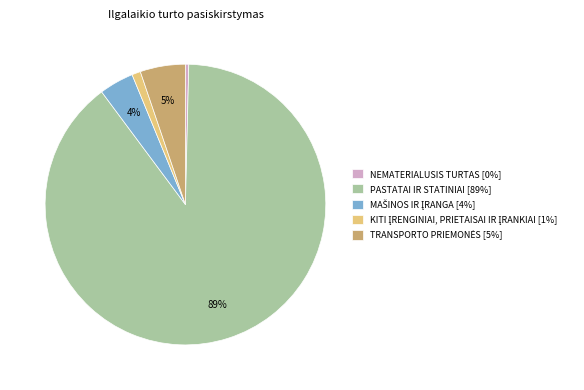

What is the majority slice?

PASTATAI IR STATINIAI [89%]